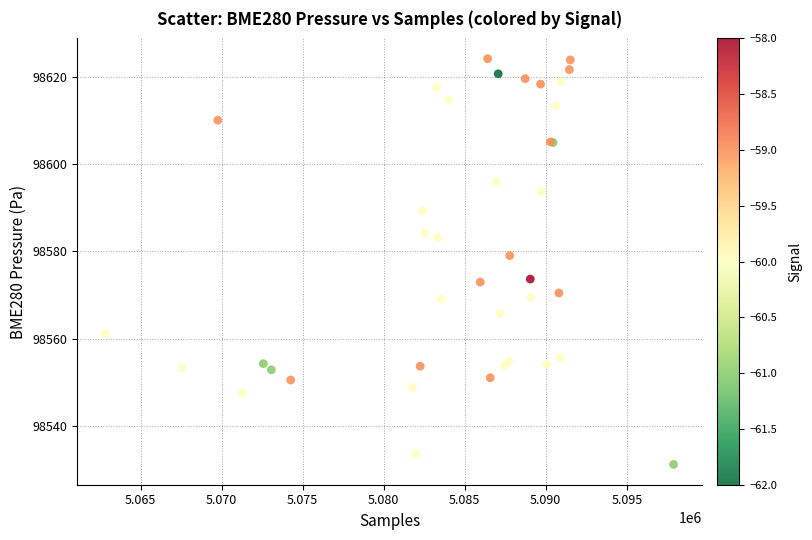

What Y value in the scatter plot is closest to 98577?

98579.1